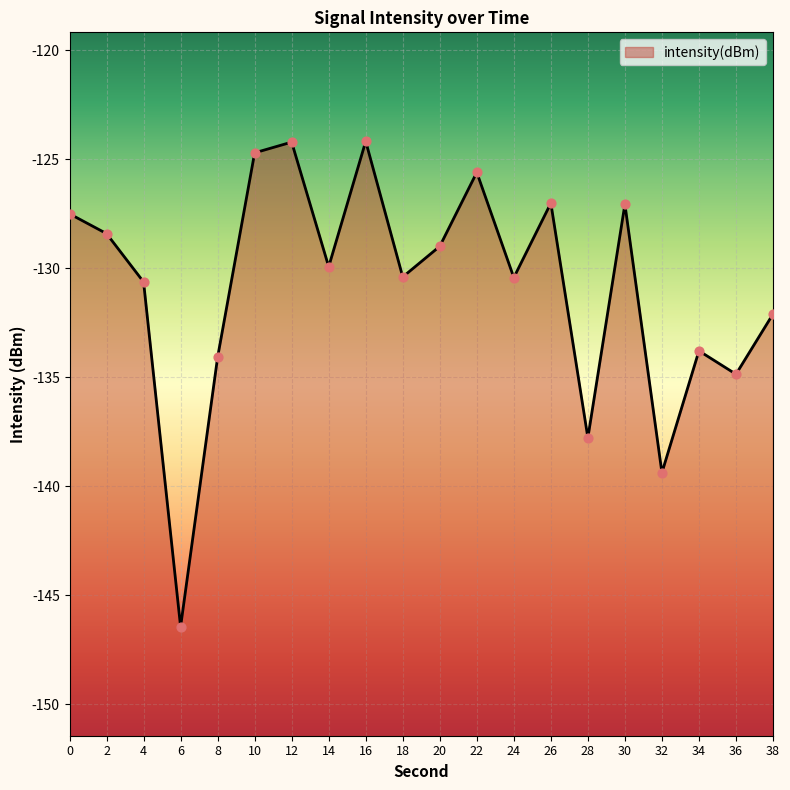

What is the change in value from 16 to 22?

-1.4